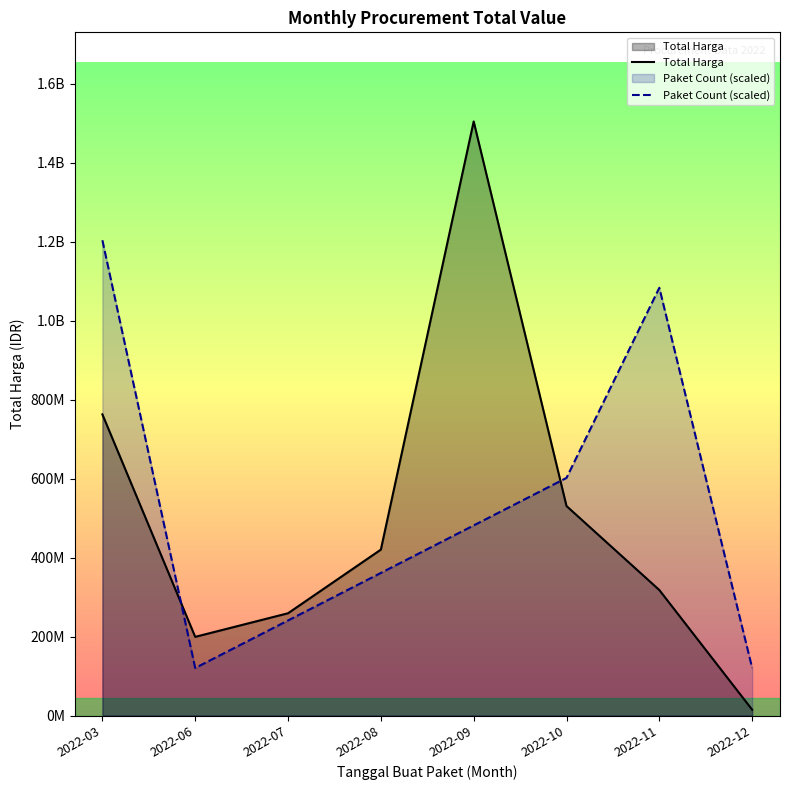

What are all the series names shown in the legend?

Total Harga, Paket Count (scaled)